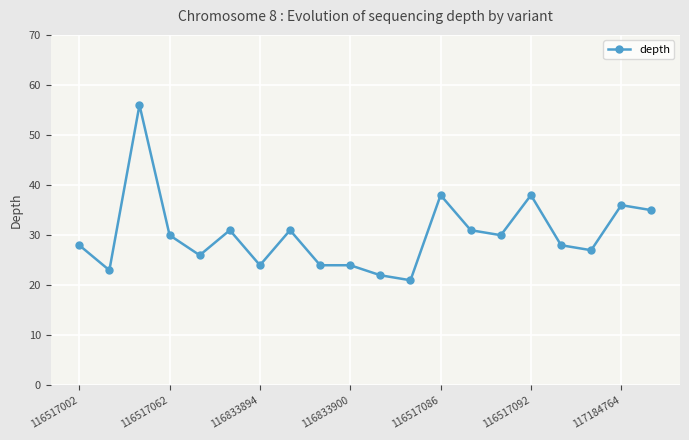

What is the average value?

30